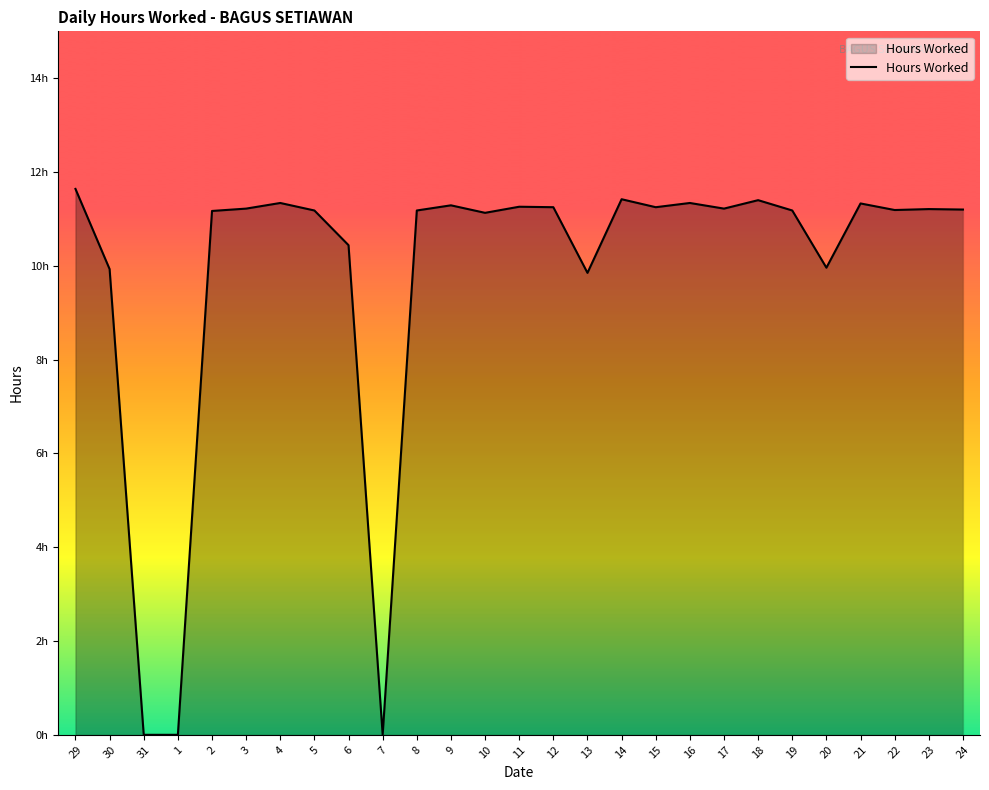

True or false: there are more than 2 points higher than both neighbors.

True